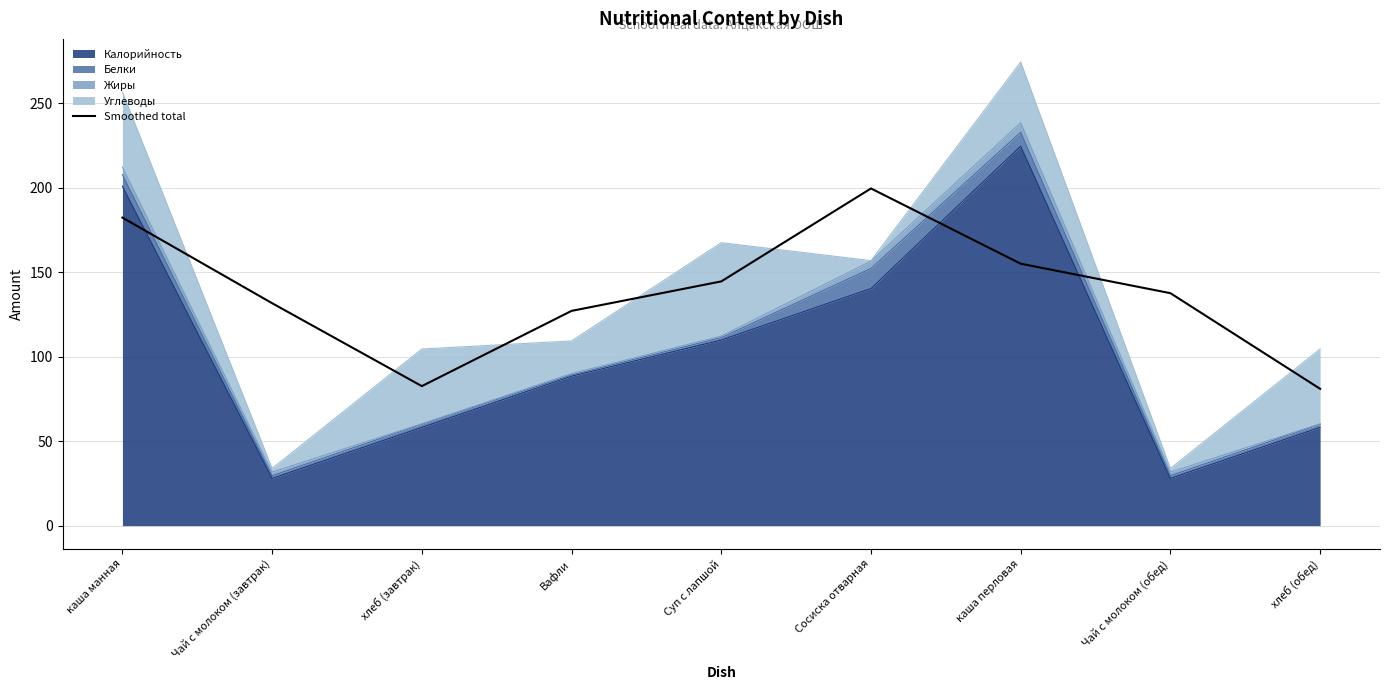

Reading right to left, list all the values displayed in this chart.

хлеб (обед)=81.0	Чай с молоком (обед)=137.6	каша перловая=155.1	Сосиска отварная=199.6	Суп с лапшой=144.6	Вафли=127.2	хлеб (завтрак)=82.6	Чай с молоком (завтрак)=131.7	каша манная=182.4